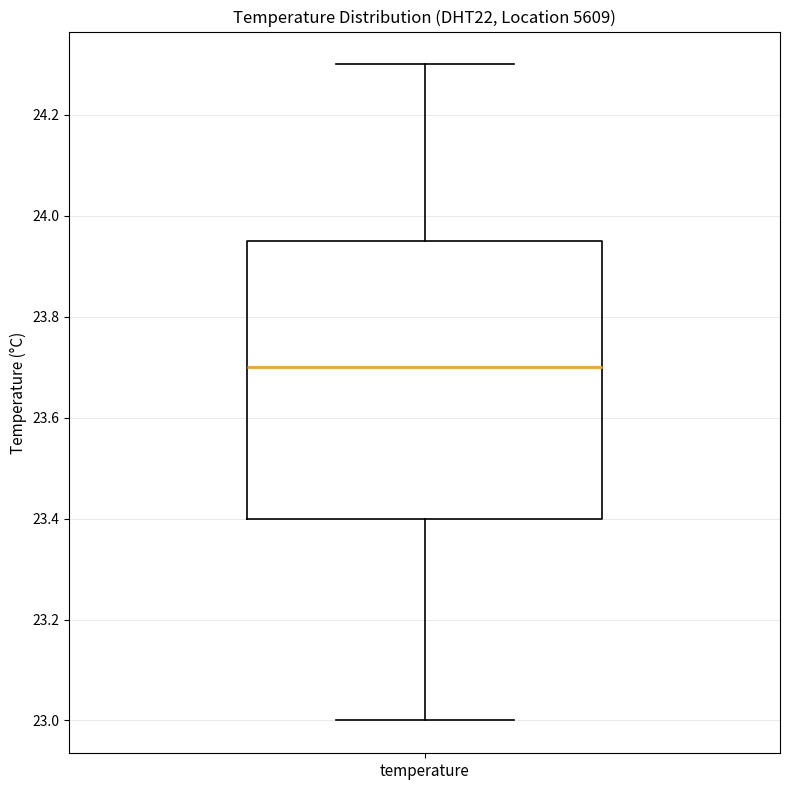

Where does the lower whisker of the box for temperature end on the y-axis? The values are not printed on the chart, so give them approximately, as read against the axis.

23.00